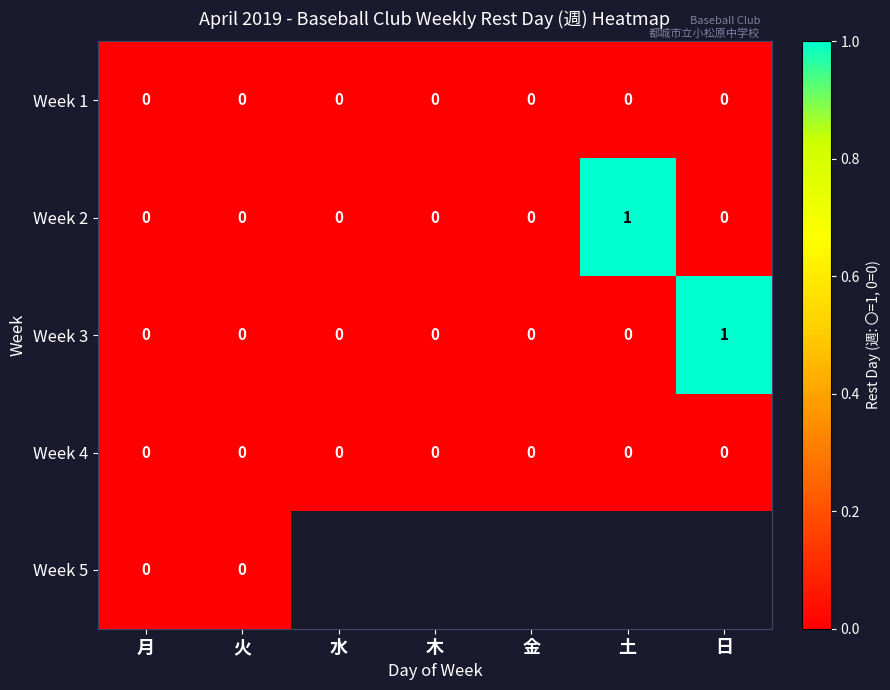

How many Week 2 values are between 0 and 1?

7